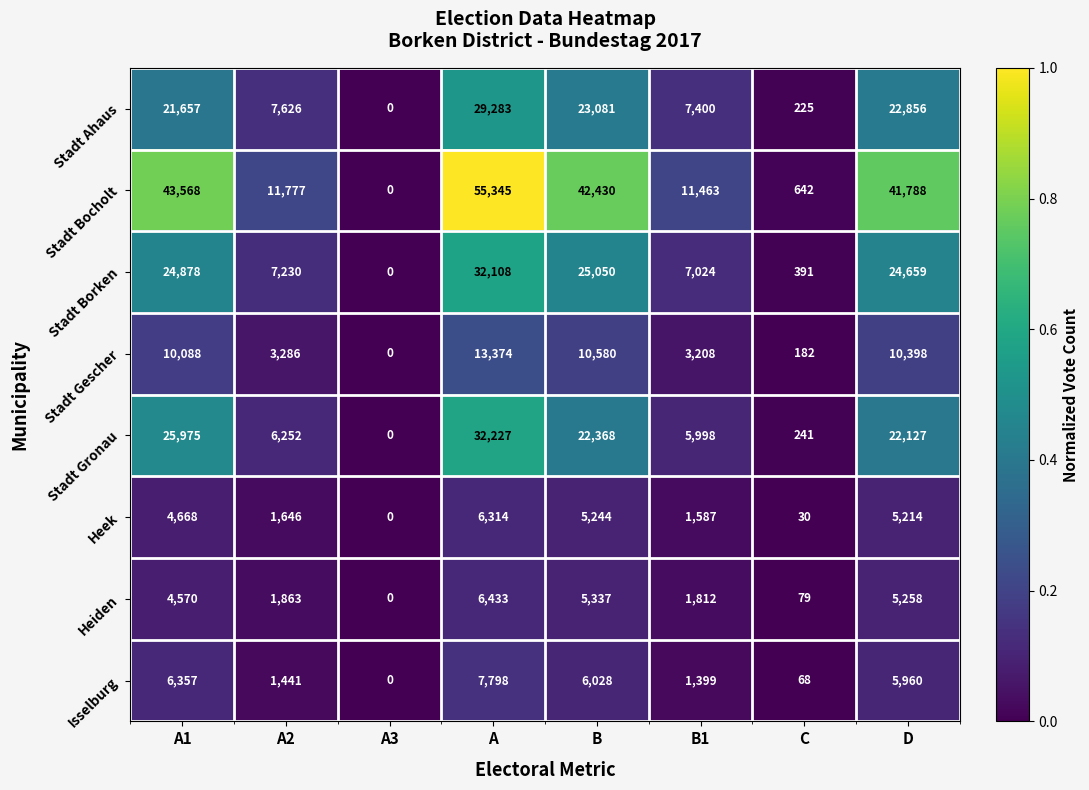

Is it true that Heek equals 4668 at A1?

True